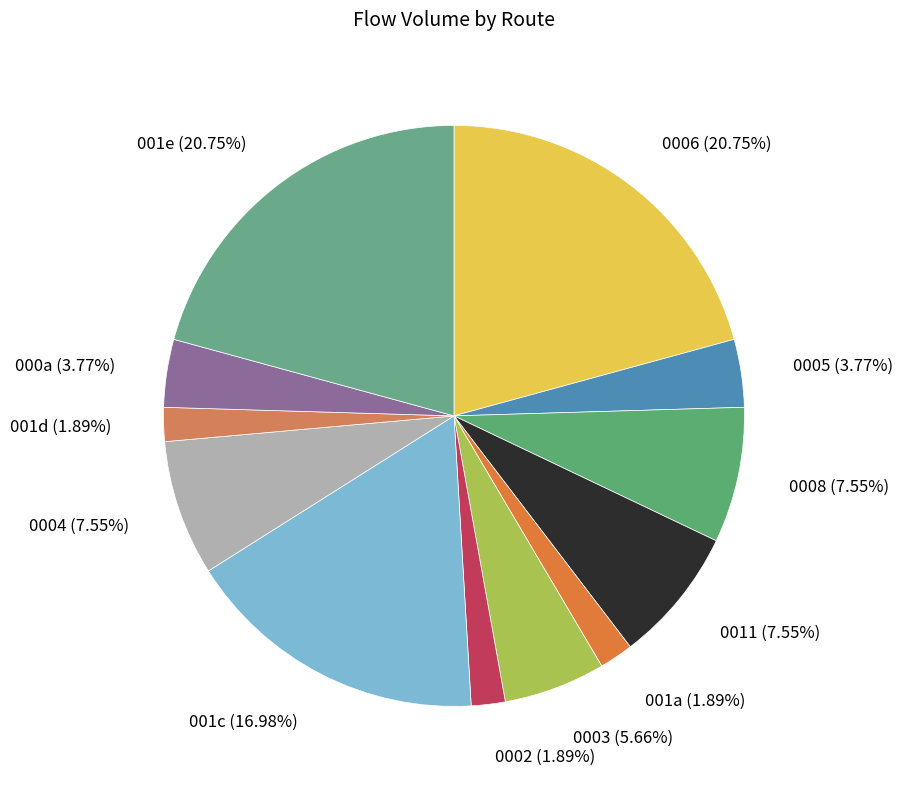

Does any single category account for the majority?

No